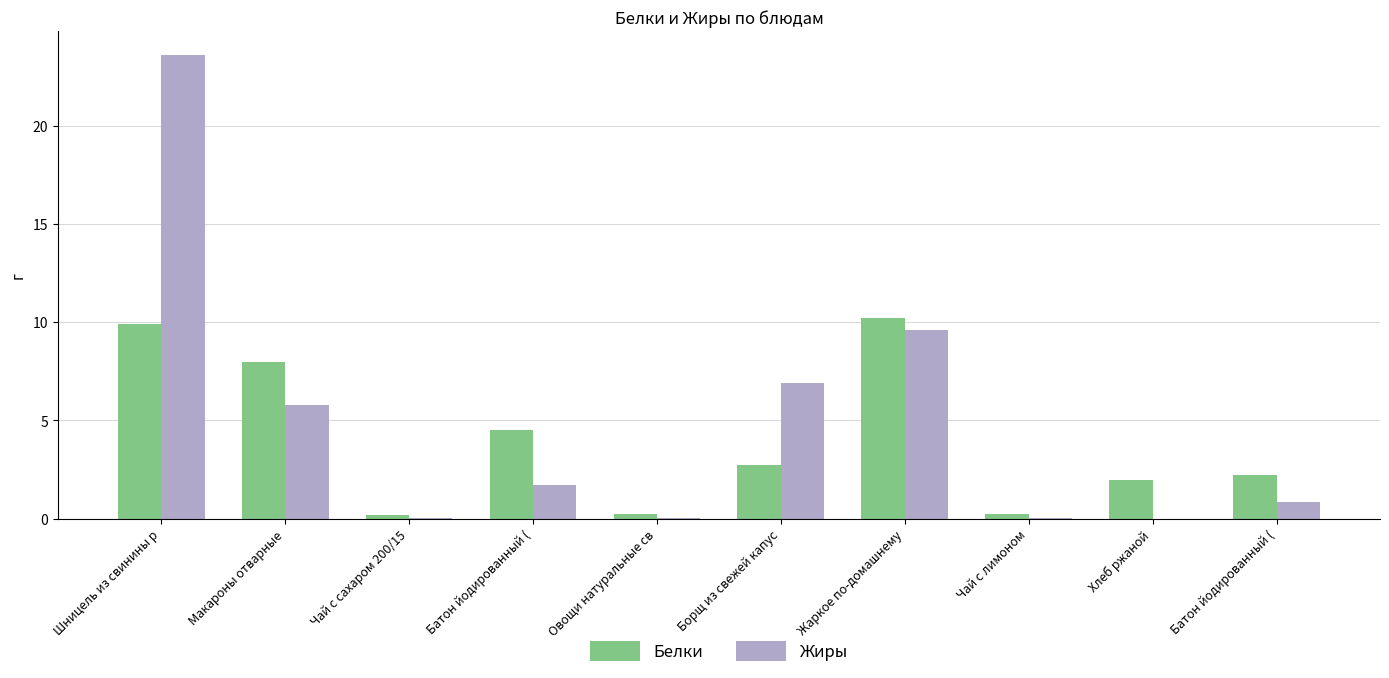

What is the approximate value of Белки at Жаркое по-домашнему?

10.2